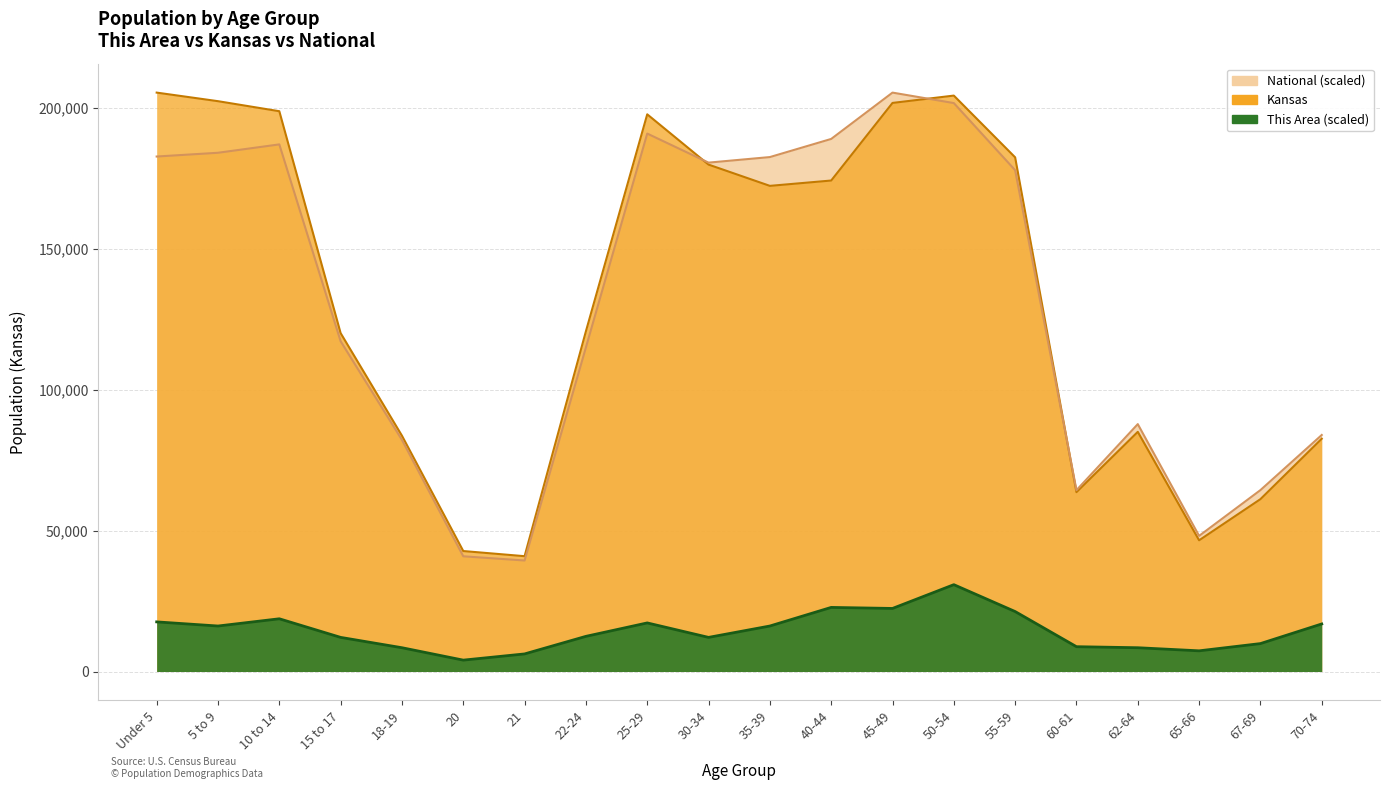

Where does the This Area series first go above 16145?

Under 5